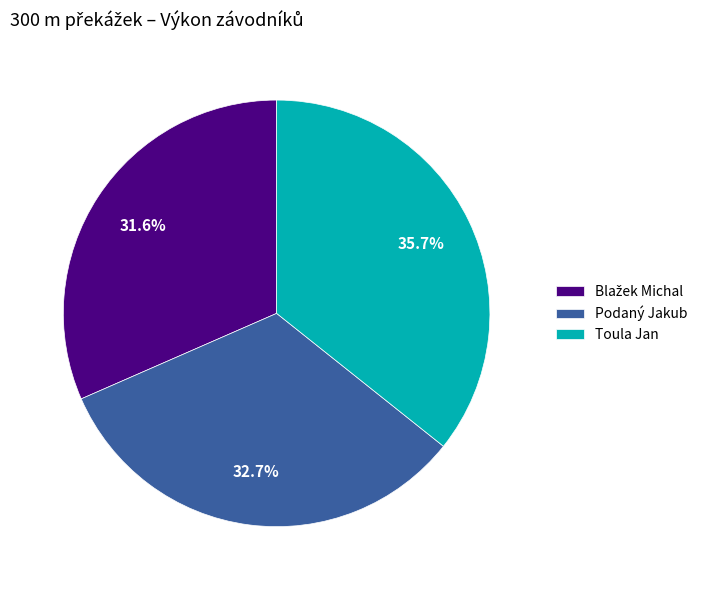

To the nearest percent, what is the average slice percentage?

33%